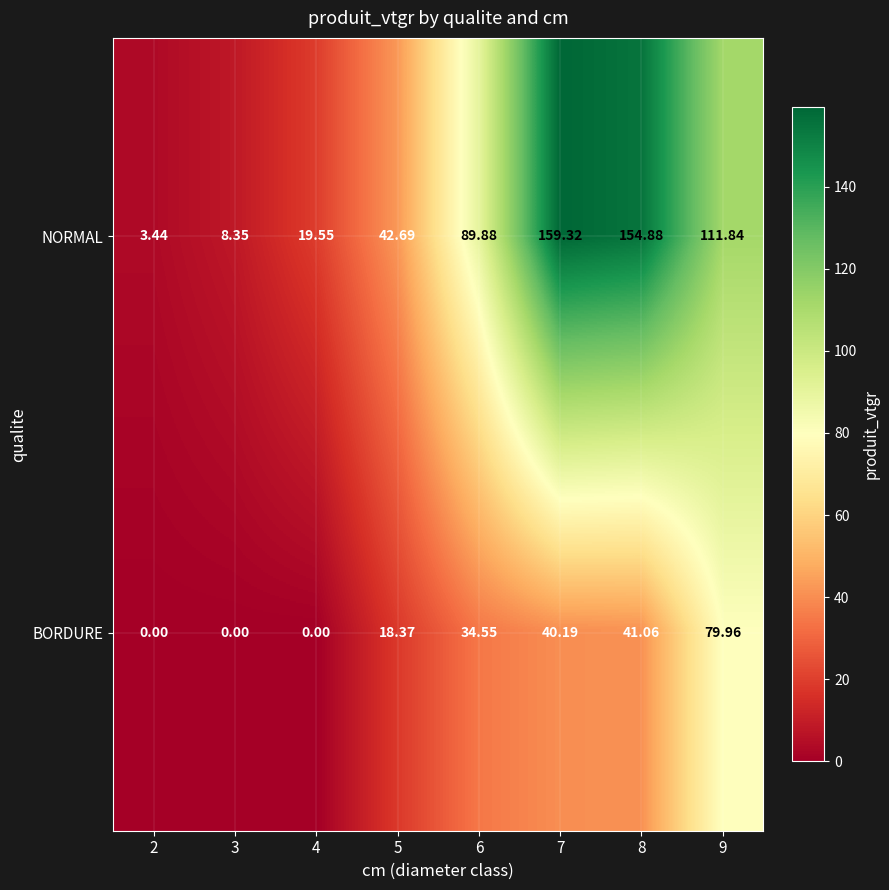

How many series are shown in this chart?

2